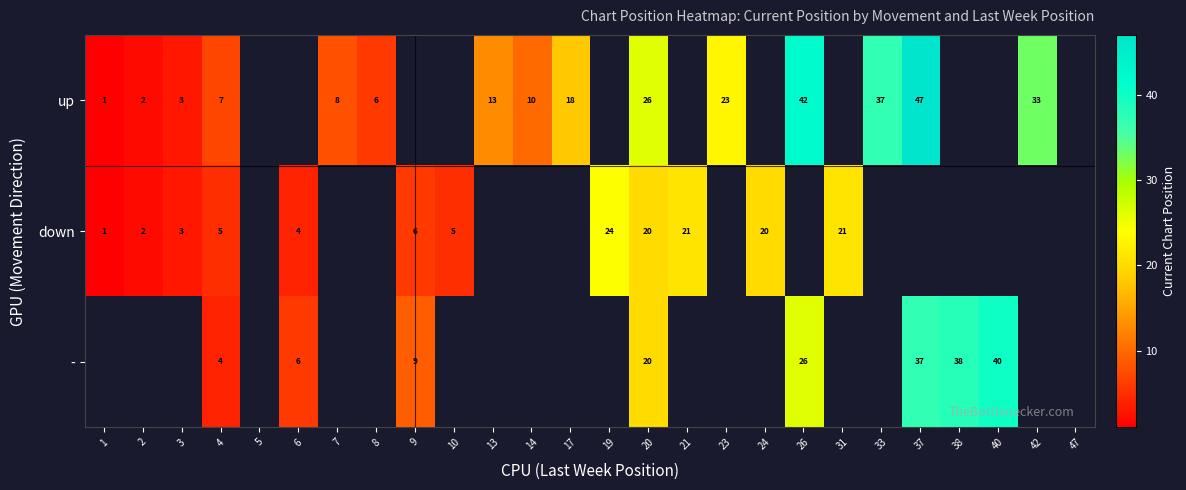

True or false: - has a value of 40 at 40.

True